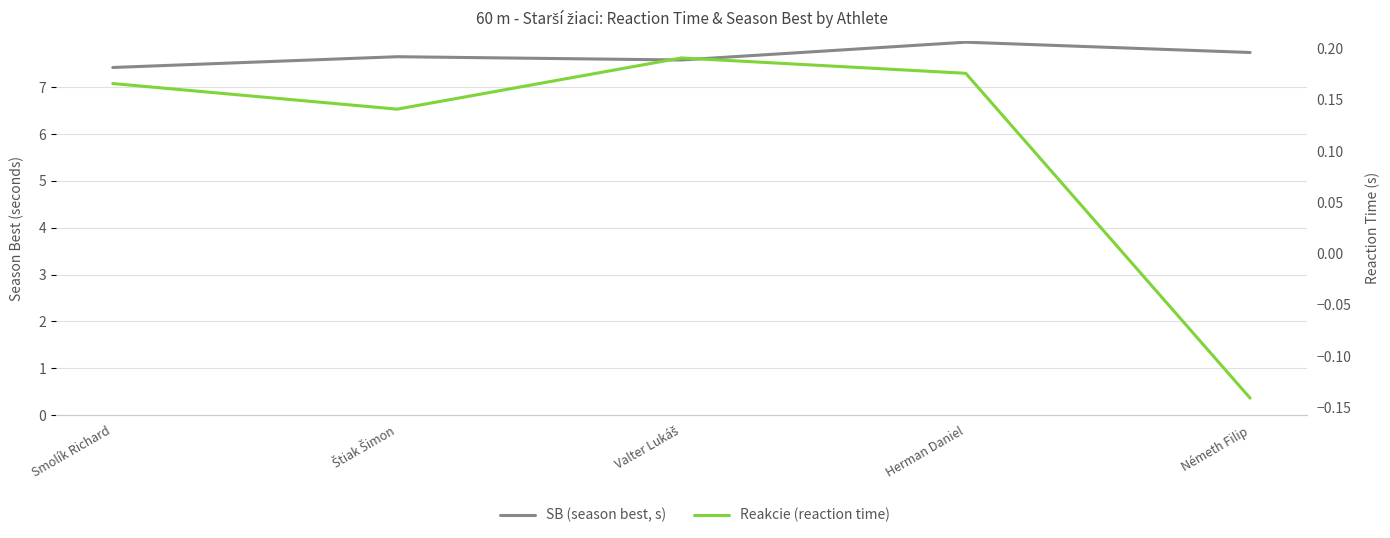

What are all the series names shown in the legend?

SB (season best, s), Reakcie (reaction time)